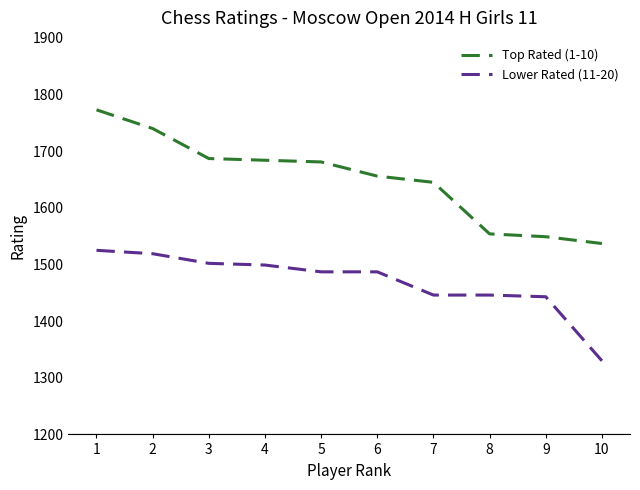

Which series has the largest total across all categories?

Top Rated (1-10)